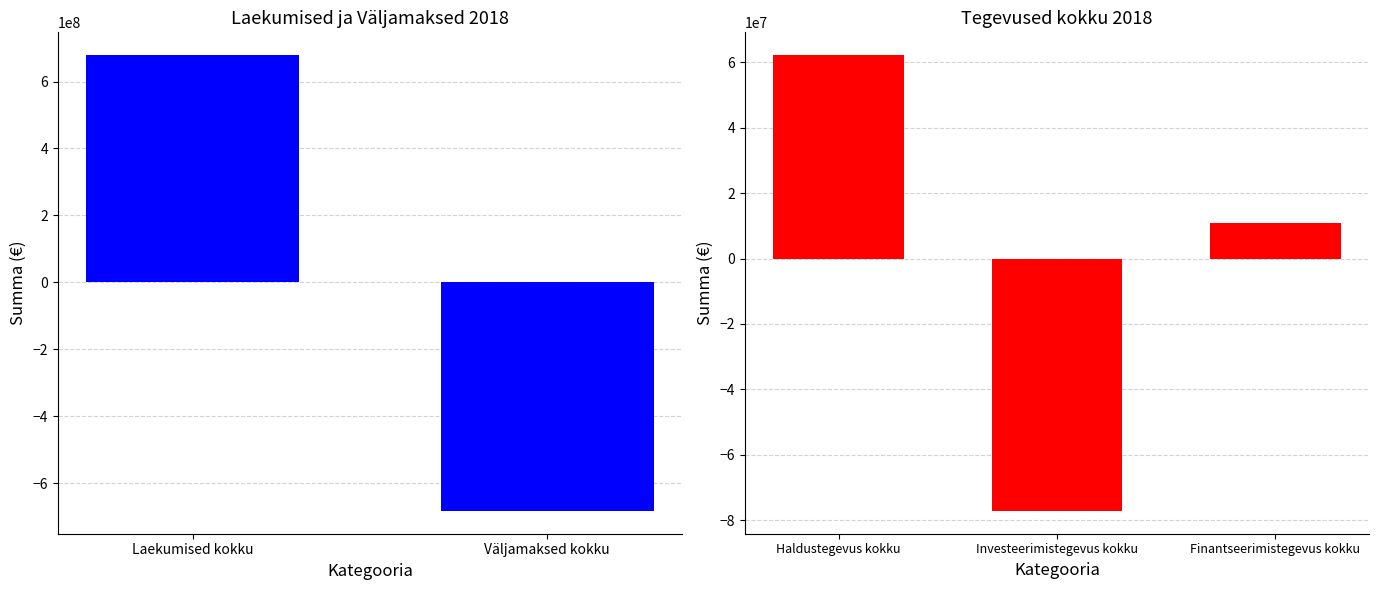

Are the bars grouped side by side (vs. stacked)?

No